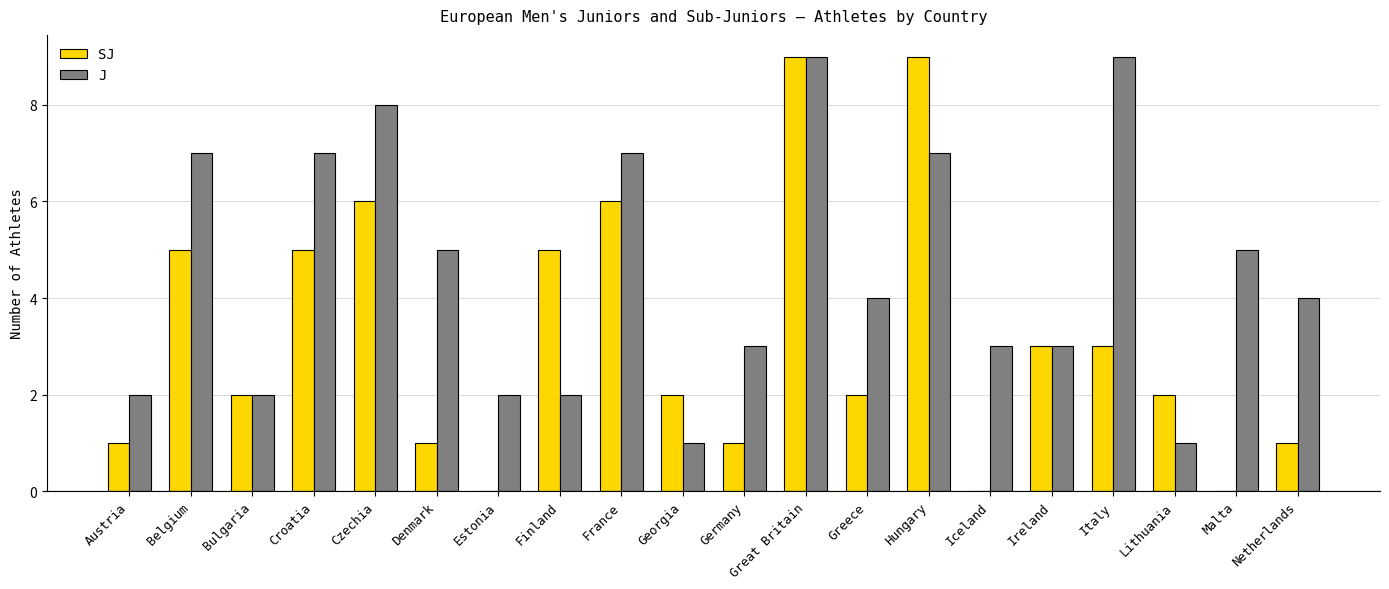

Between Italy and Malta, which series saw the biggest shift?

J